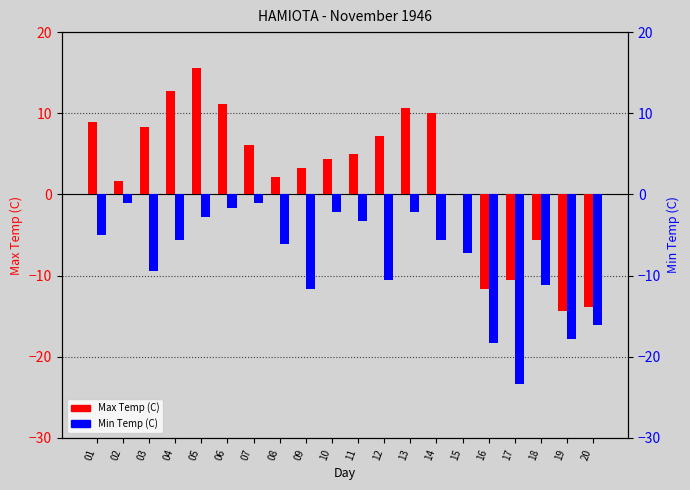

At which category is the sum across all series the highest?

05